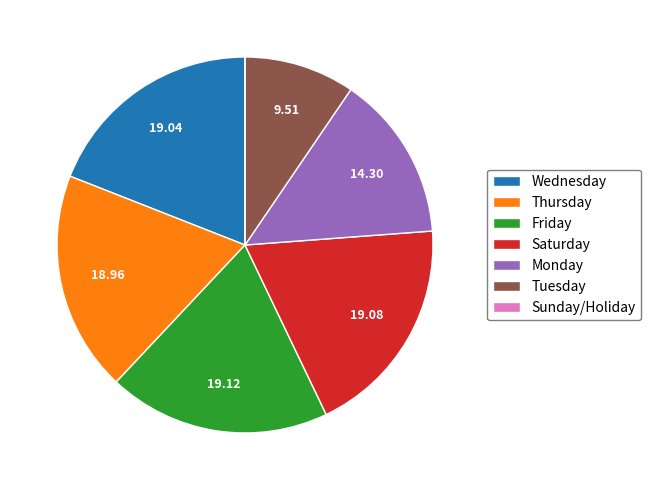

Is the sum of Wednesday and Friday greater than half?

No